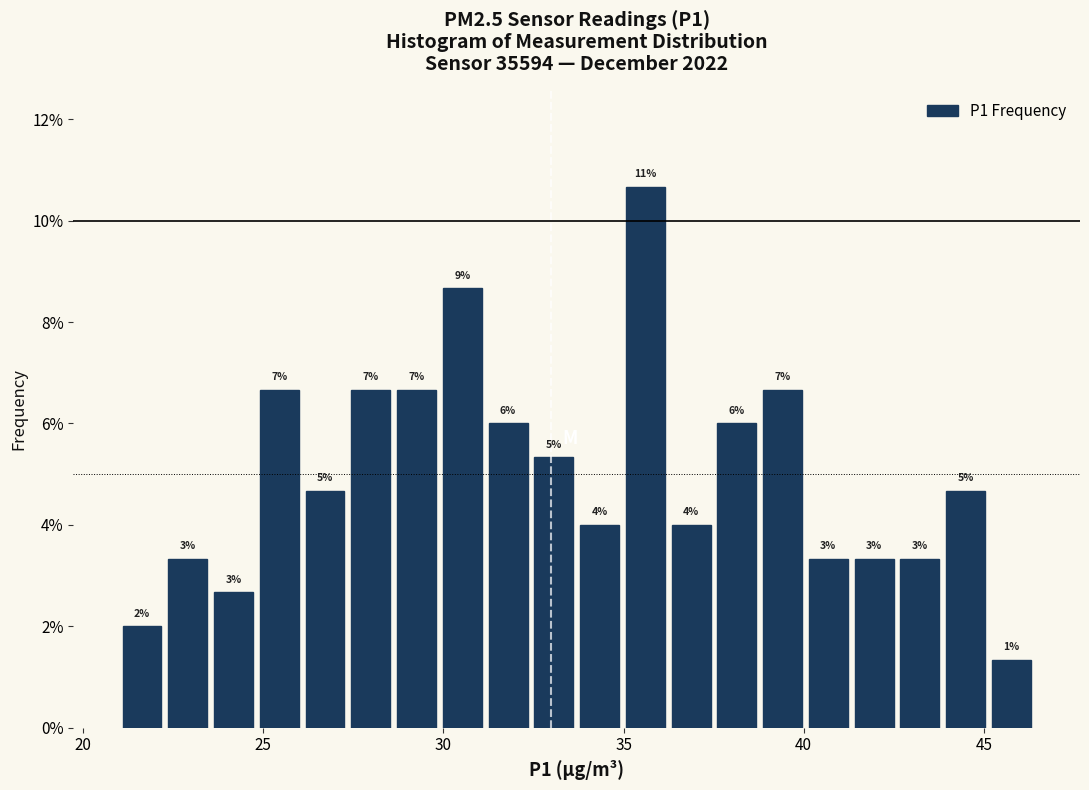

Read against the x-axis, roughly where is the centre of the tallest bar?

35.5